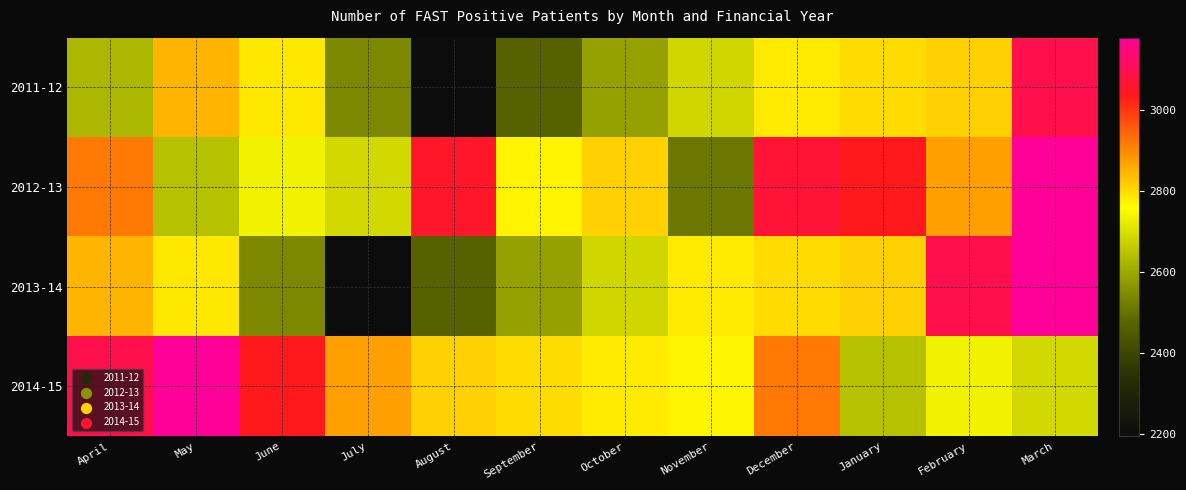

Reading right to left, list all the values displayed in this chart.

2011-12: March=3093	February=2813	January=2799	December=2781	November=2682	October=2586	September=2469	August=2194	July=2542	June=2784	May=2848	April=2626
2012-13: March=3179	February=2872	January=3042	December=3071	November=2509	October=2812	September=2771	August=3055	July=2688	June=2733	May=2643	April=2920
2013-14: March=3179	February=3093	January=2813	December=2799	November=2781	October=2682	September=2586	August=2469	July=2194	June=2542	May=2784	April=2848
2014-15: March=2688	February=2733	January=2643	December=2920	November=2769	October=2781	September=2799	August=2813	July=2872	June=3042	May=3179	April=3093